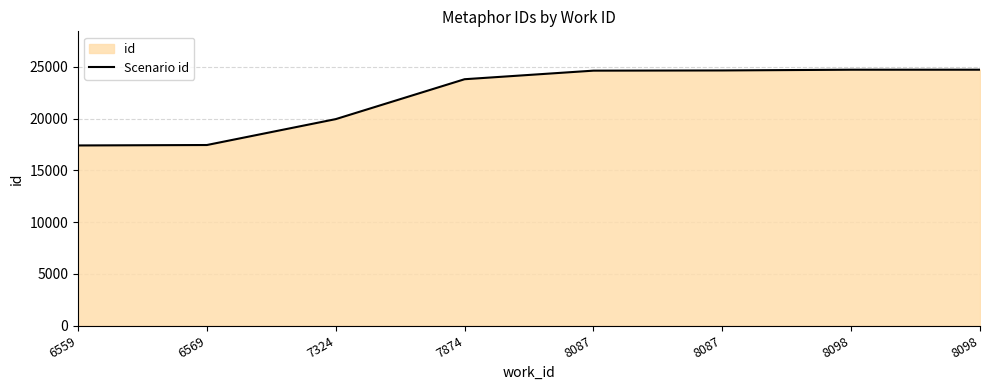

At which label is the value closest to 21068?

7324